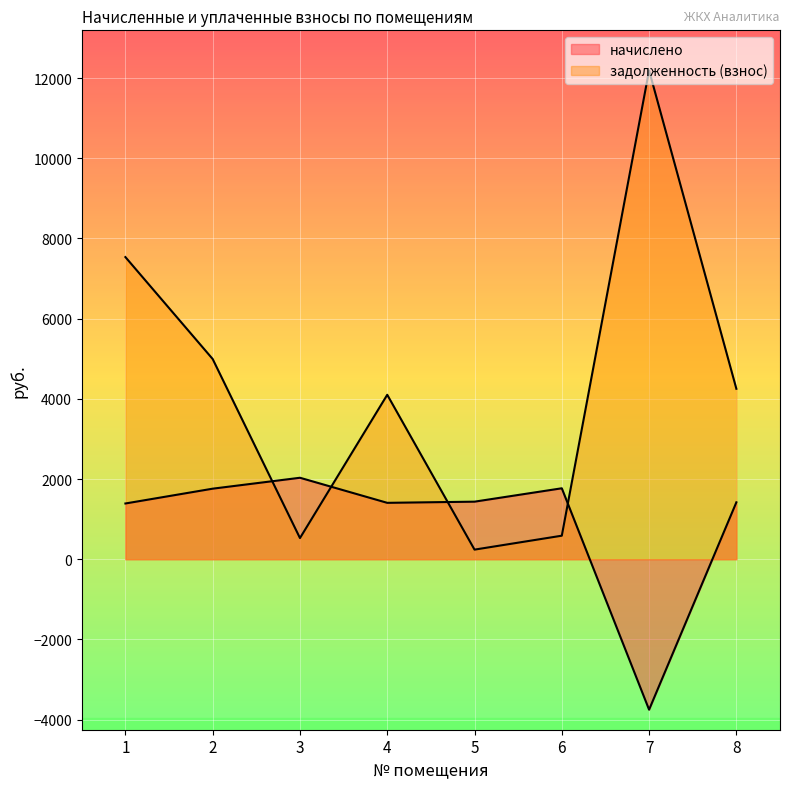

What is the sum of all задолженность (взнос) values?

34421.3